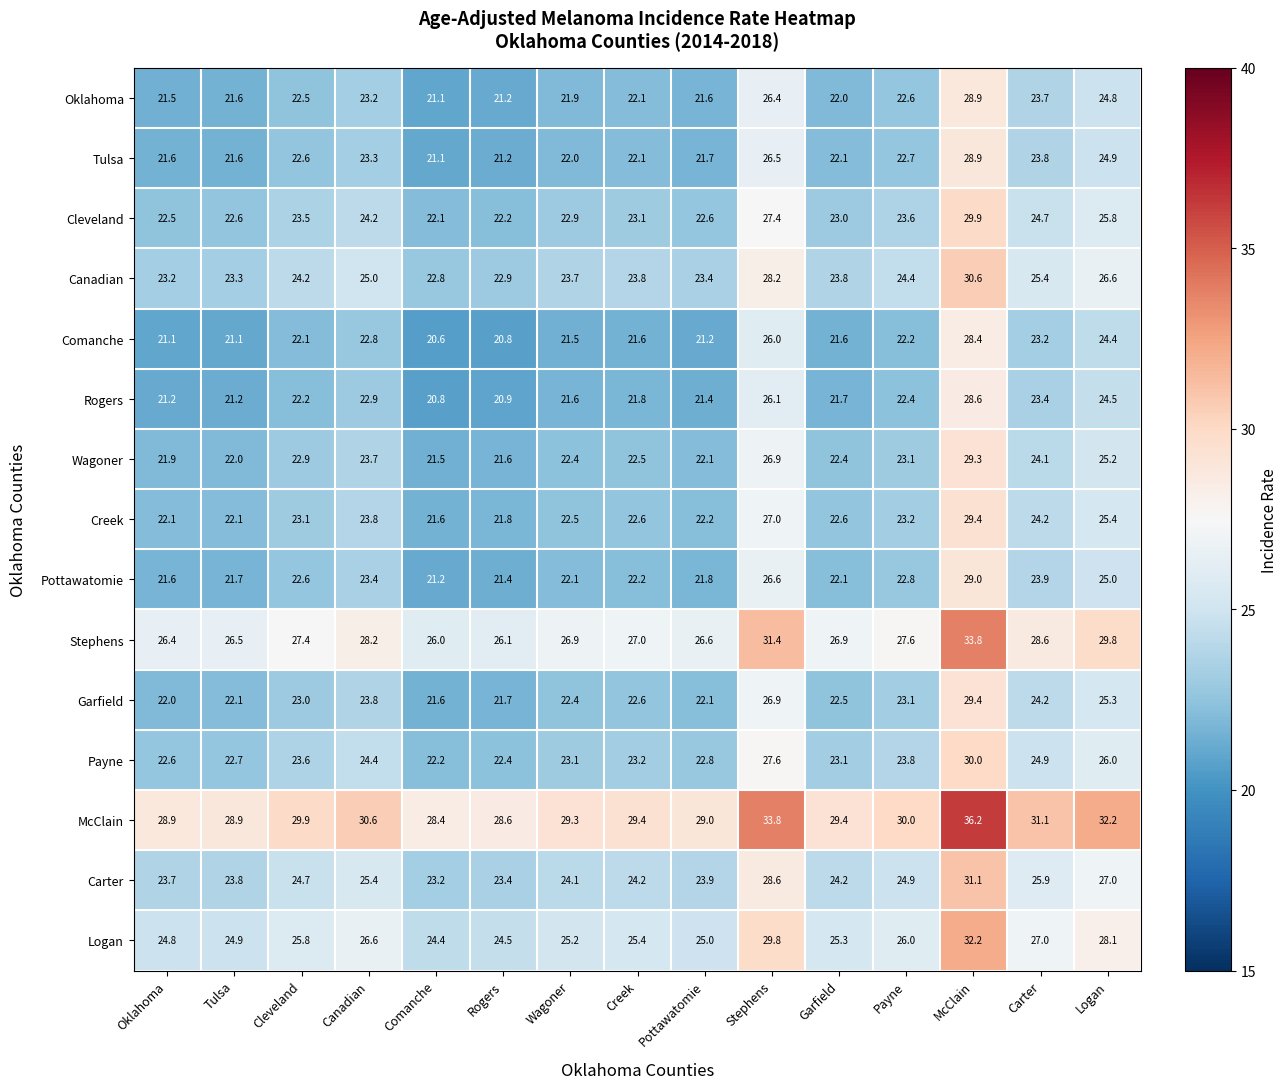

What is the sum of the Creek values at Logan and Canadian?

49.2